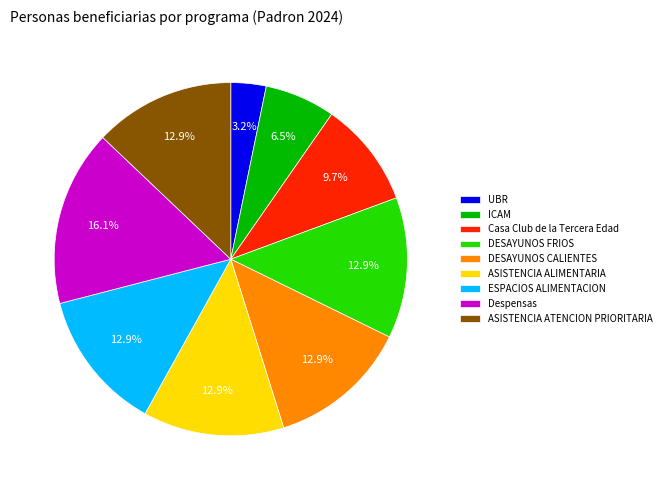

Which slice is the largest?

Despensas